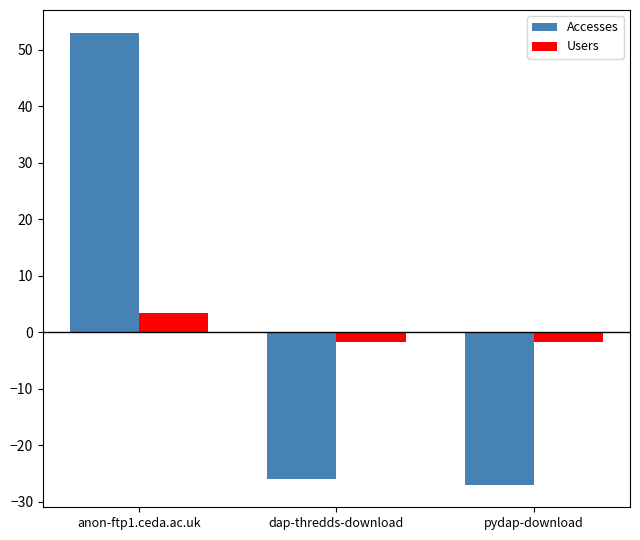

How many negative values does the Accesses series have?

2